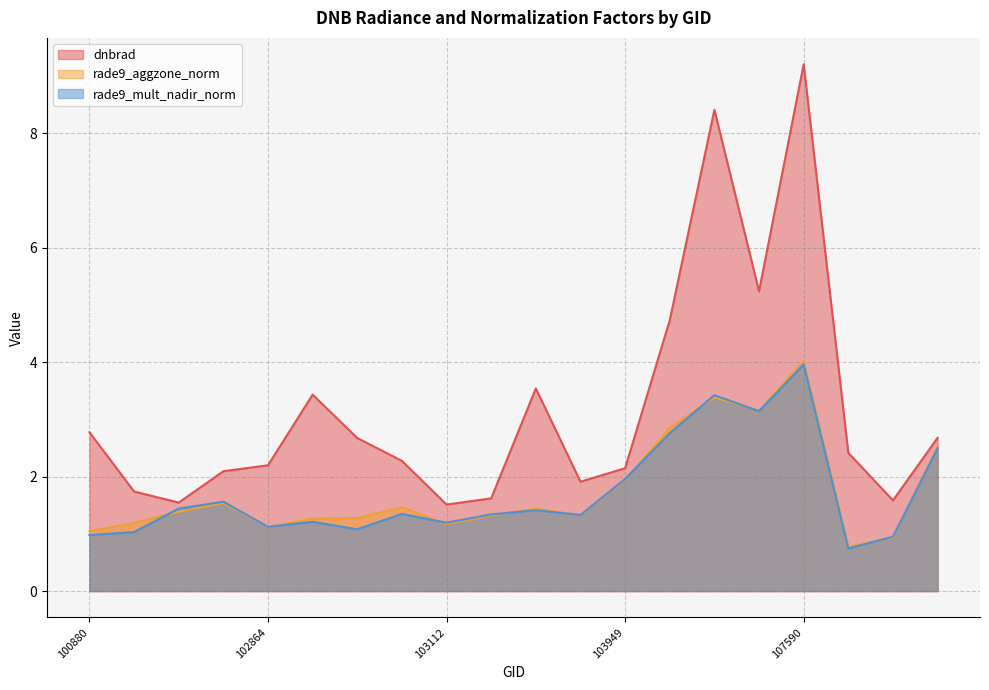

The rade9_aggzone_norm series shows 0.3 at 100880. True or false?

False